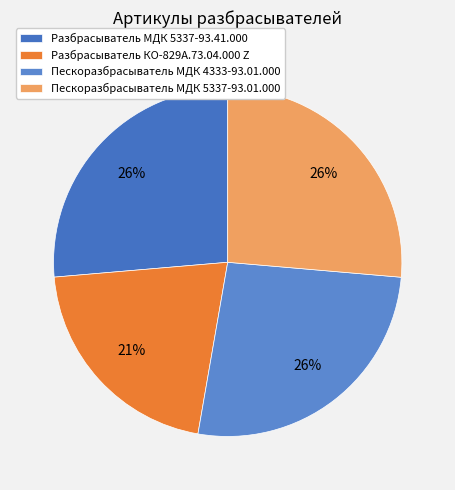

Is Пескоразбрасыватель МДК 4333-93.01.000 the majority of the pie?

No